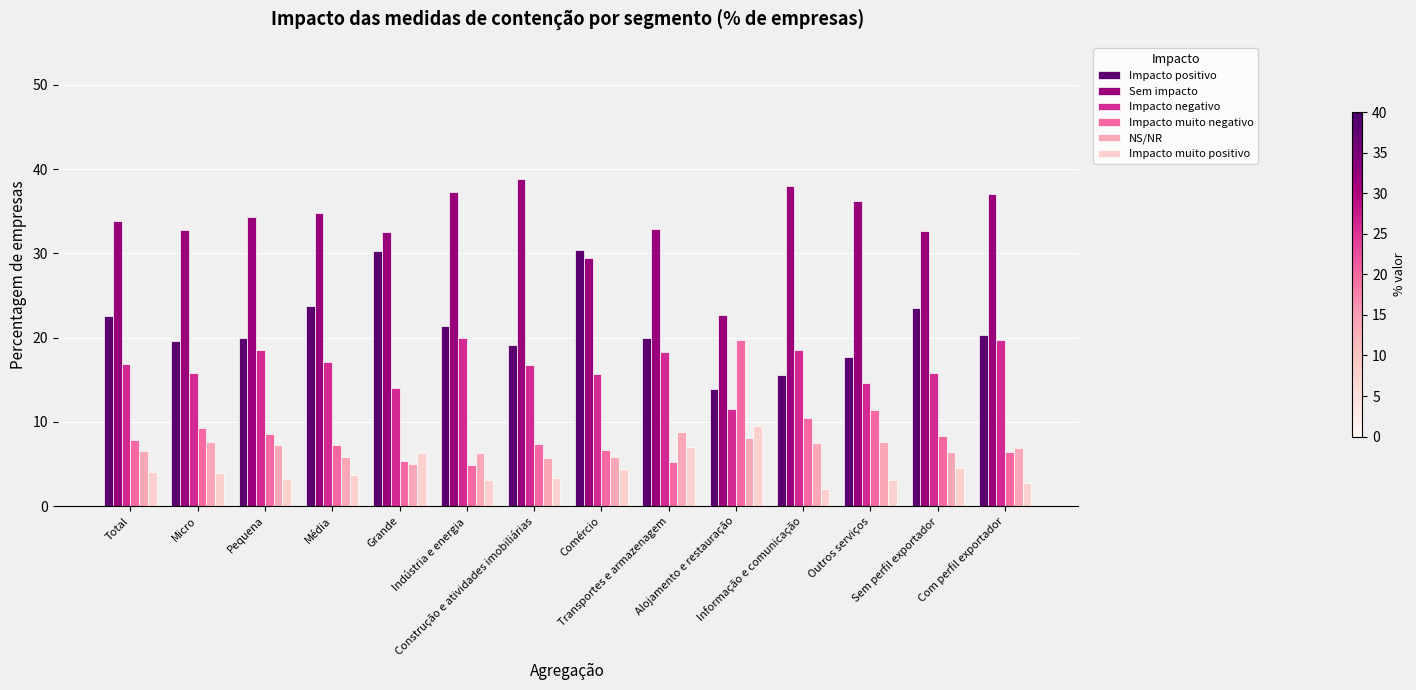

The NS/NR series shows 4.2 at Outros serviços. True or false?

False